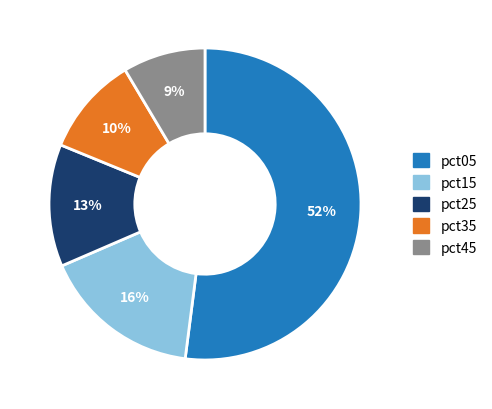

To the nearest percent, what is the average slice percentage?

20%